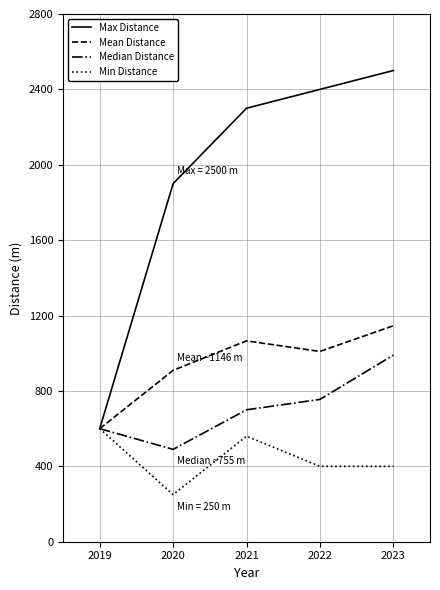

List the series in order of their peak value, lowest first.

Min Distance, Median Distance, Mean Distance, Max Distance